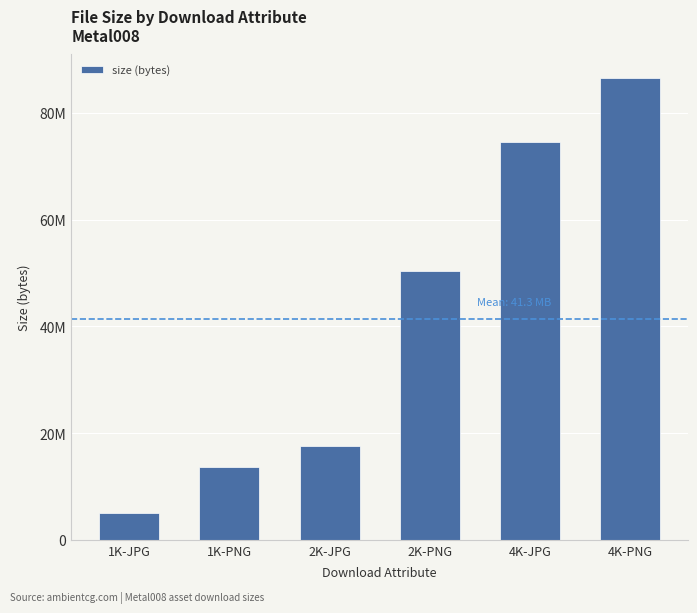

At which label is the value closest to 45826883?

2K-PNG